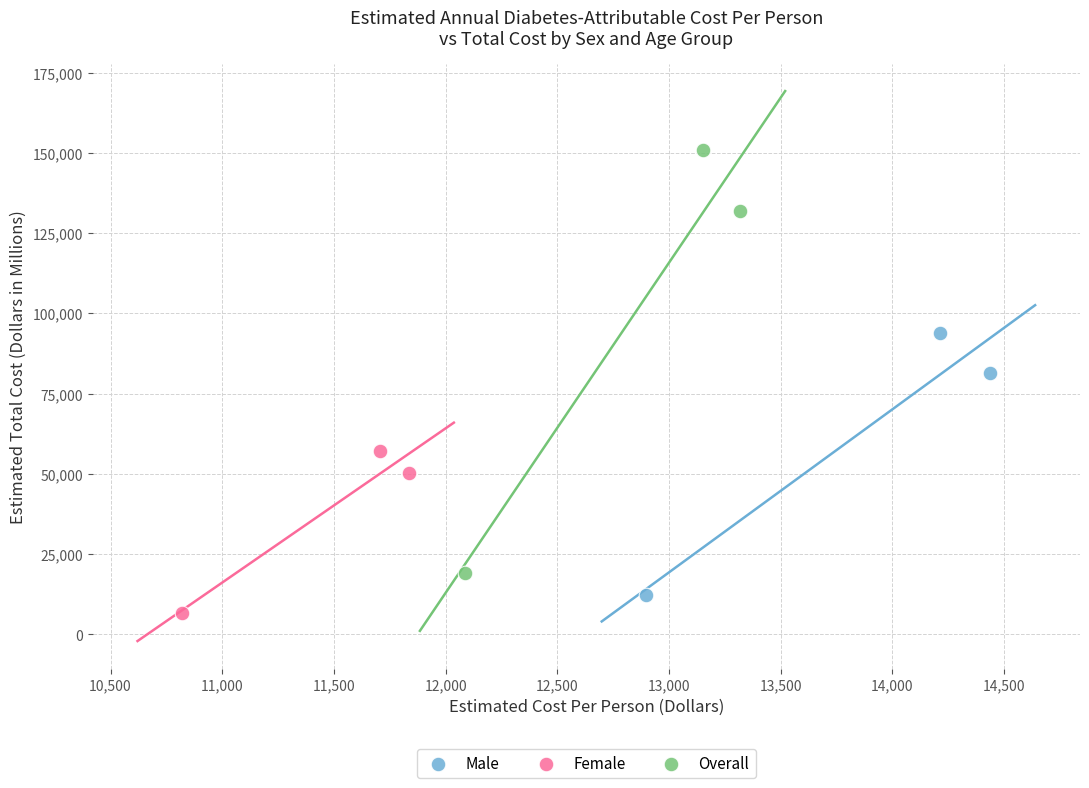

Which series contains the lowest Y value?

Female